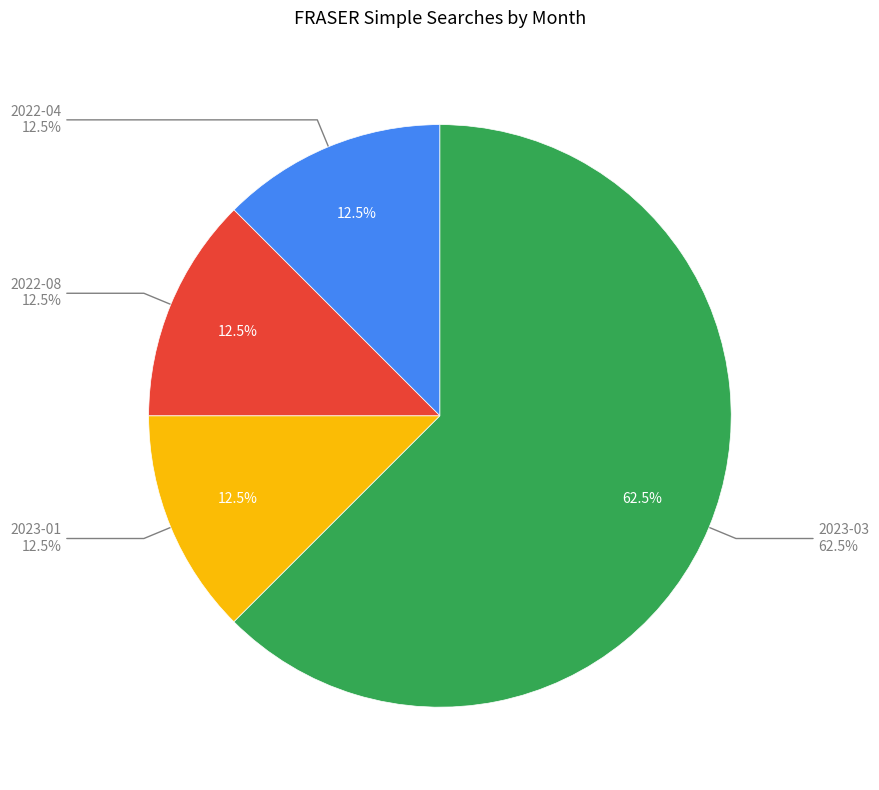

Rank the categories by value from lowest to highest.

2022-04, 2022-08, 2023-01, 2023-03